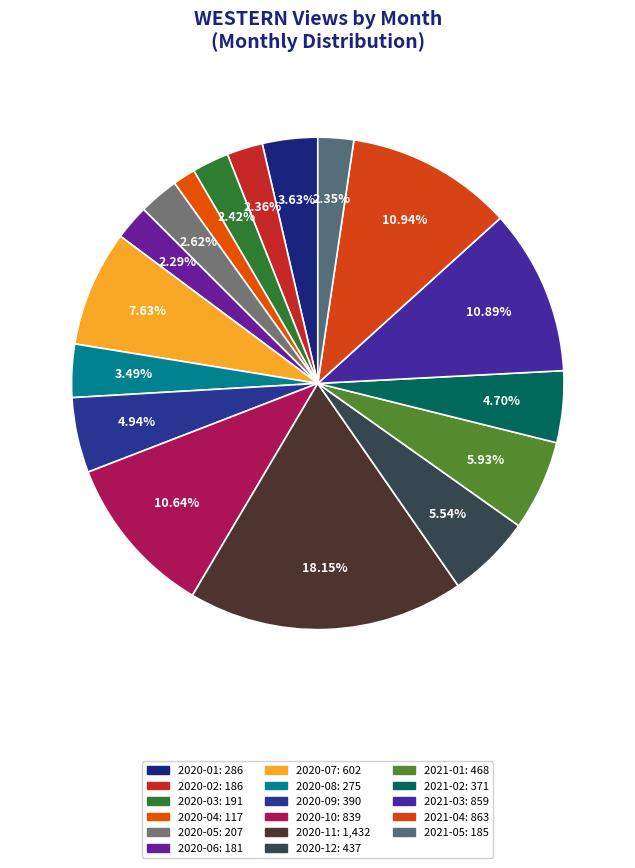

To the nearest percent, what is the average slice percentage?

6%